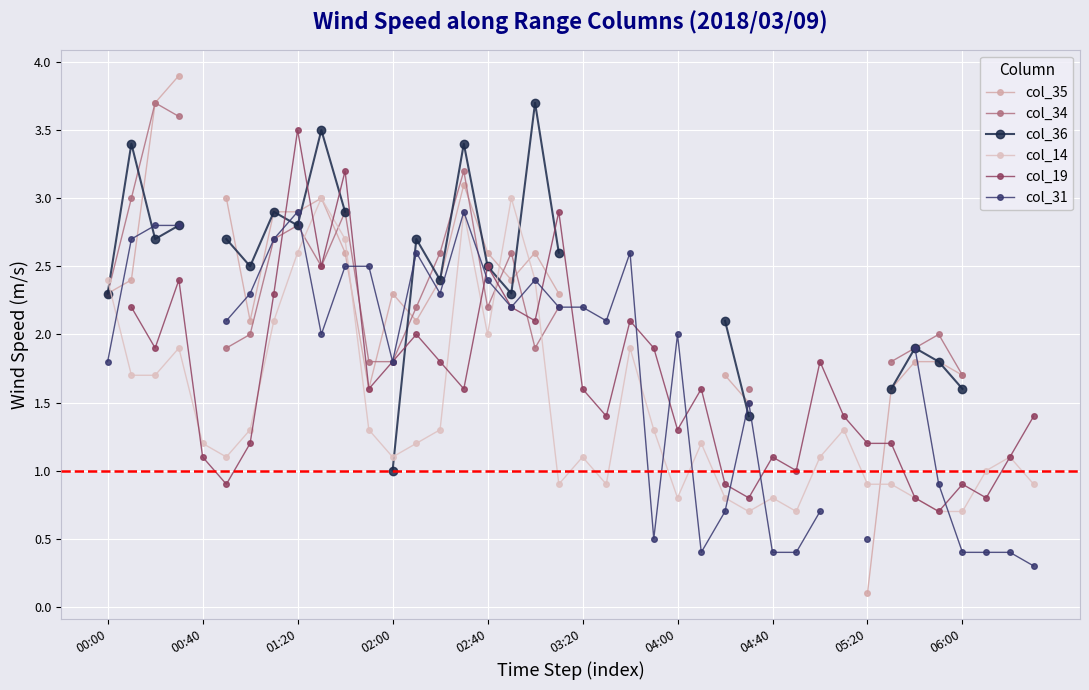

At how many categories does at least one series exceed 3?

8